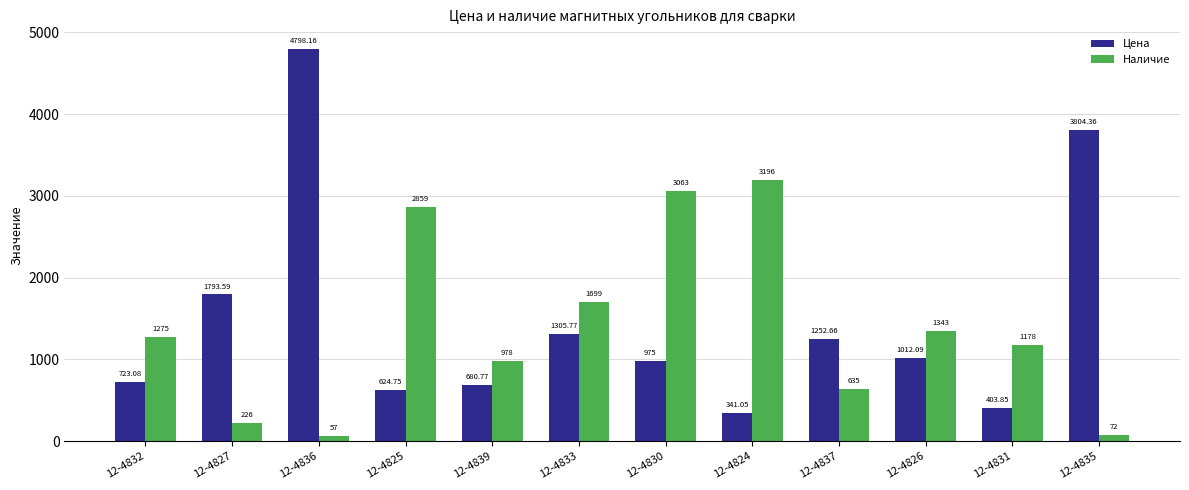

How many groups of bars are there?

12